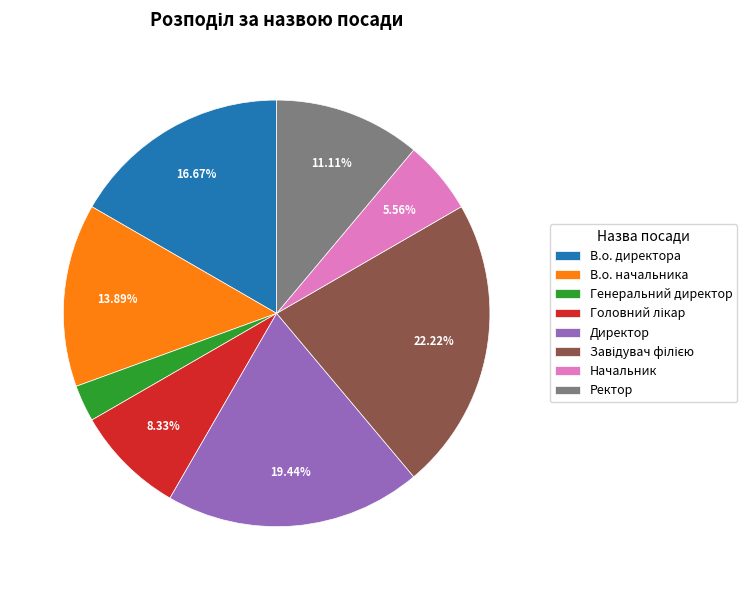

Approximately how many times larger is the value at Начальник compared to Директор?

0.3